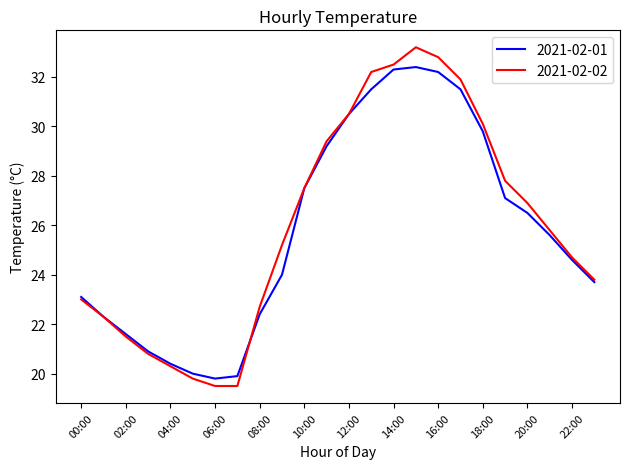

What is the difference between the maximum and minimum values in the 2021-02-01 series?

12.6